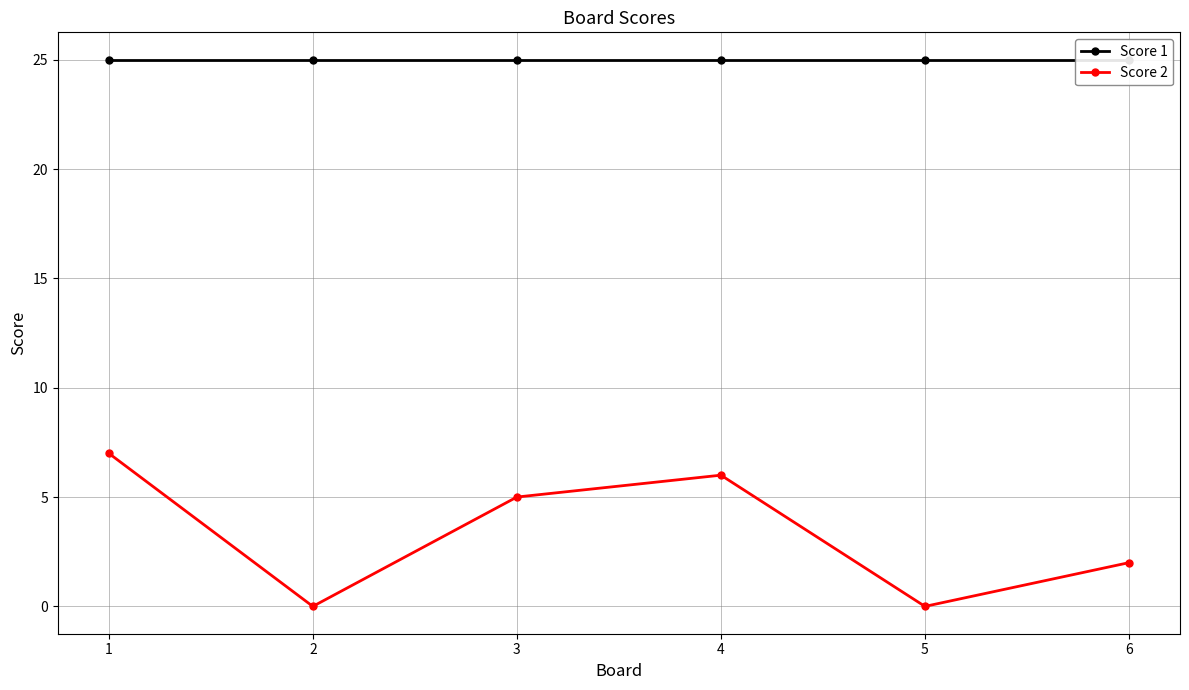

What is the difference between the second highest and second lowest values in the Score 2 series?

6